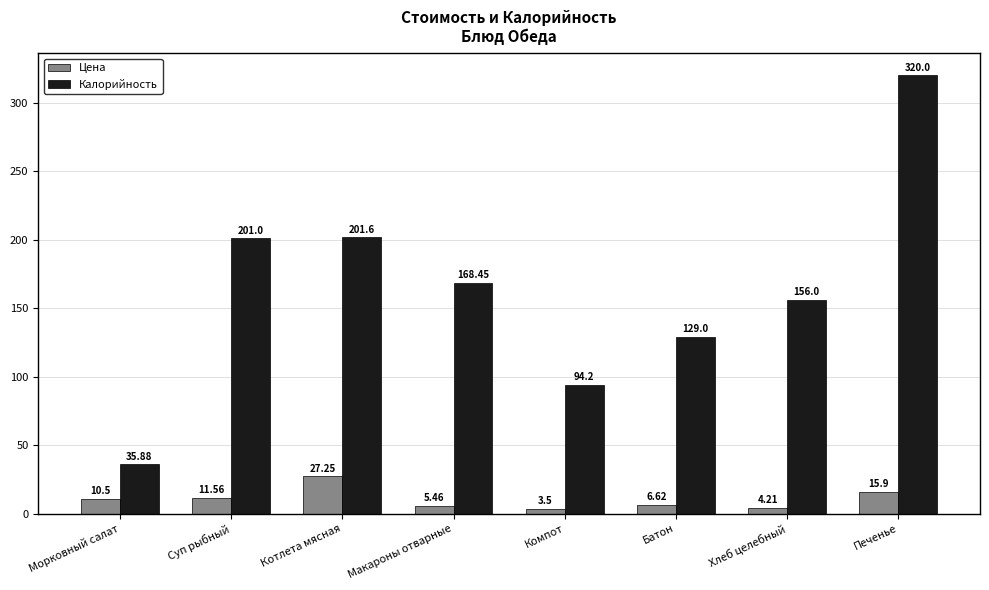

What is the average value of the Калорийность series?

163.3